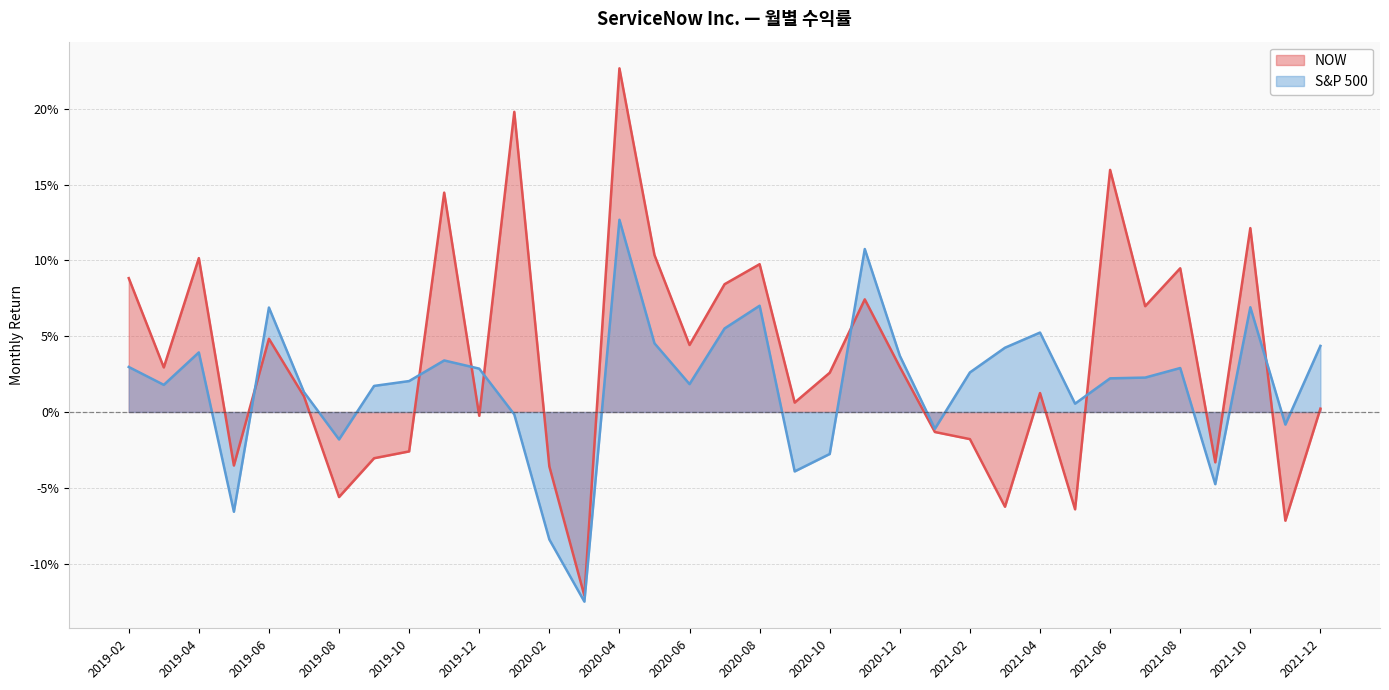

Is it true that NOW equals 0.1 at 2019-04?

True